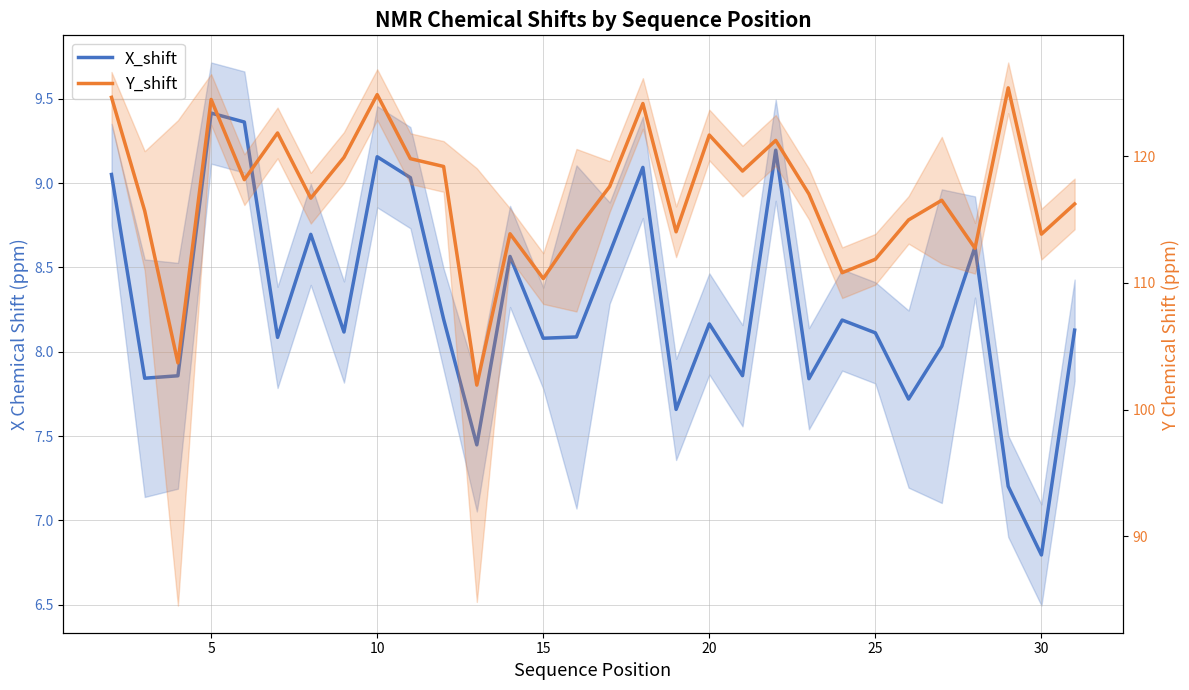

True or false: Y_shift has more than 0 points higher than both neighbors.

True